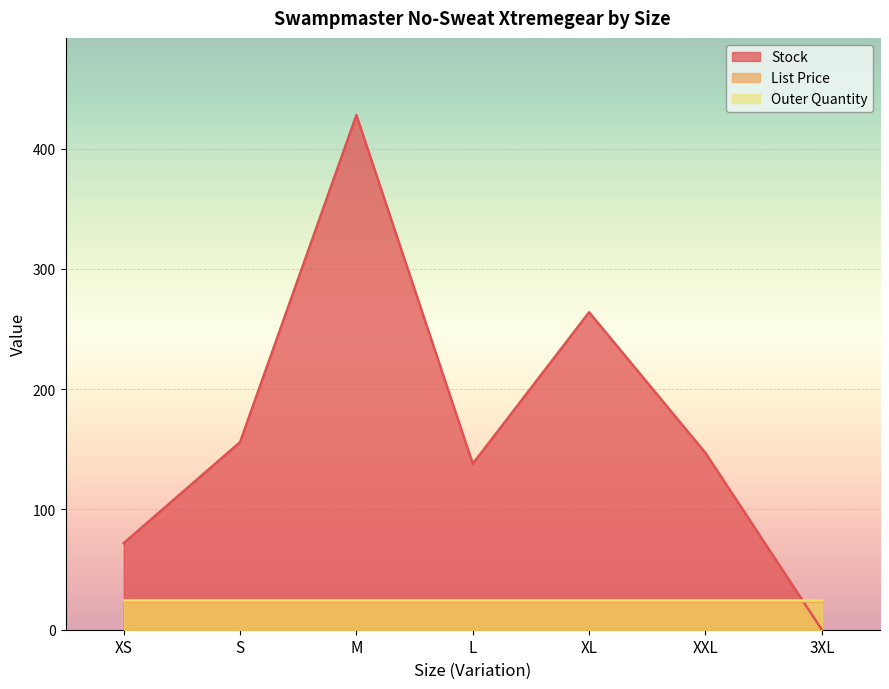

Reading left to right, transcribe all the data shown in this chart.

Stock: 72.0	156.0	428.0	138.0	264.0	147.0	0.0
List Price: 23.9	23.9	23.9	23.9	23.9	23.9	23.9
Outer Quantity: 25.0	25.0	25.0	25.0	25.0	25.0	25.0